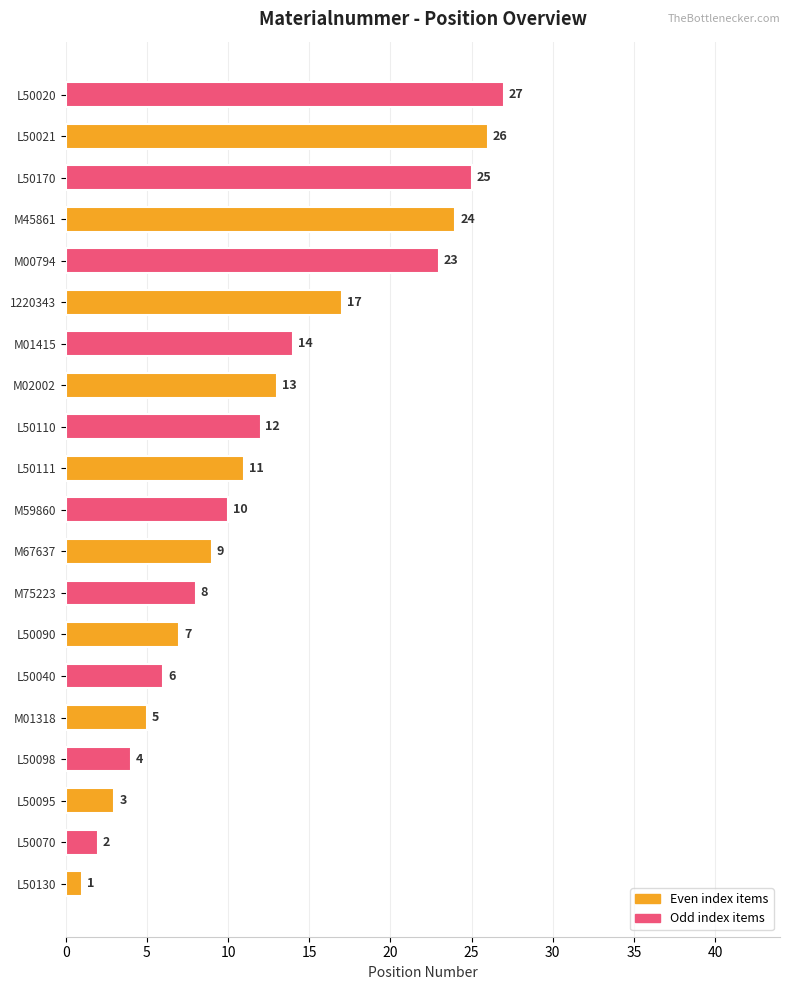

List the labels in order of value, largest first.

L50020, L50021, L50170, M45861, M00794, 1220343, M01415, M02002, L50110, L50111, M59860, M67637, M75223, L50090, L50040, M01318, L50098, L50095, L50070, L50130